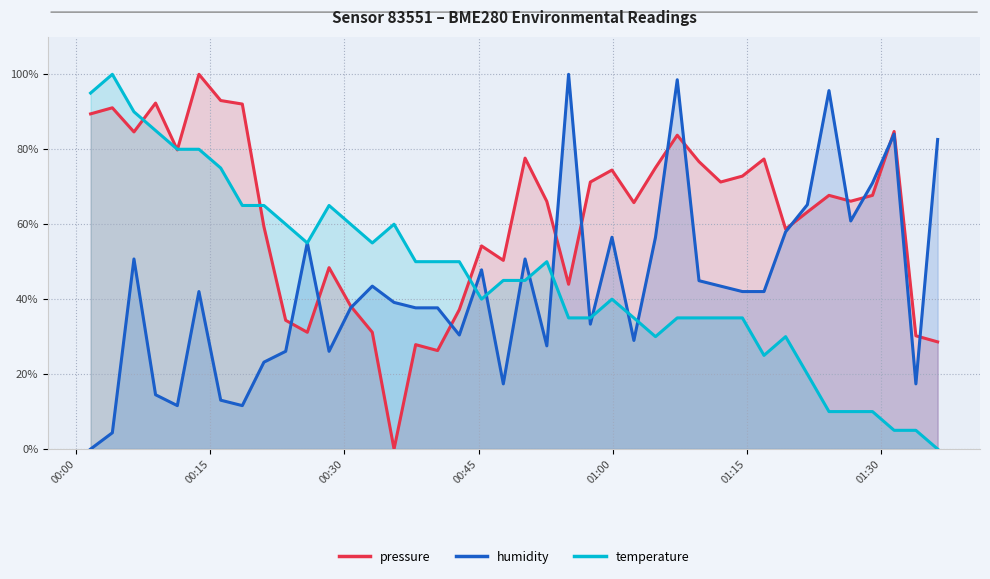

How many lines are shown in the chart?

3